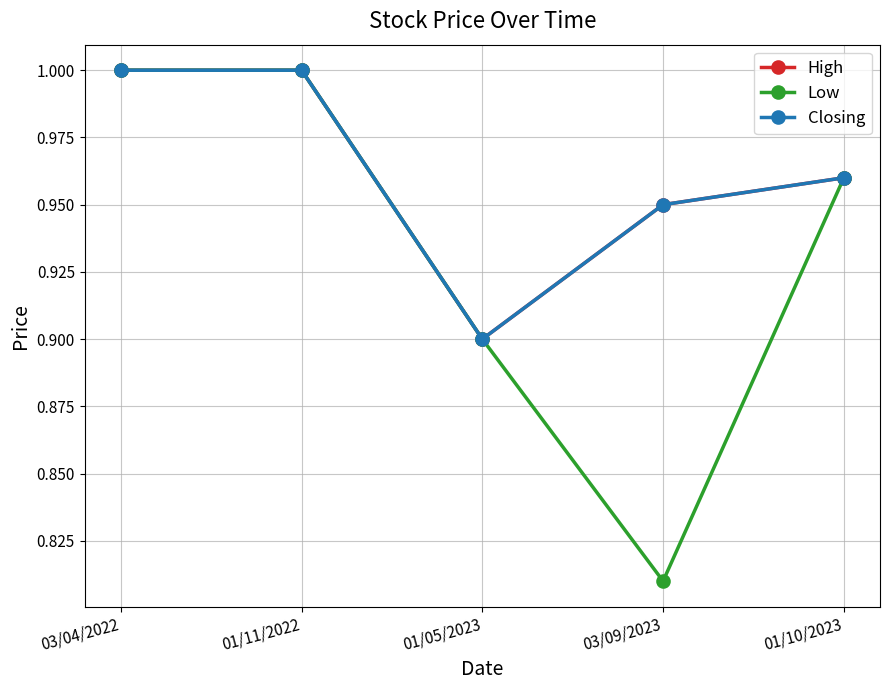

List the series in order of their peak value, lowest first.

High, Low, Closing